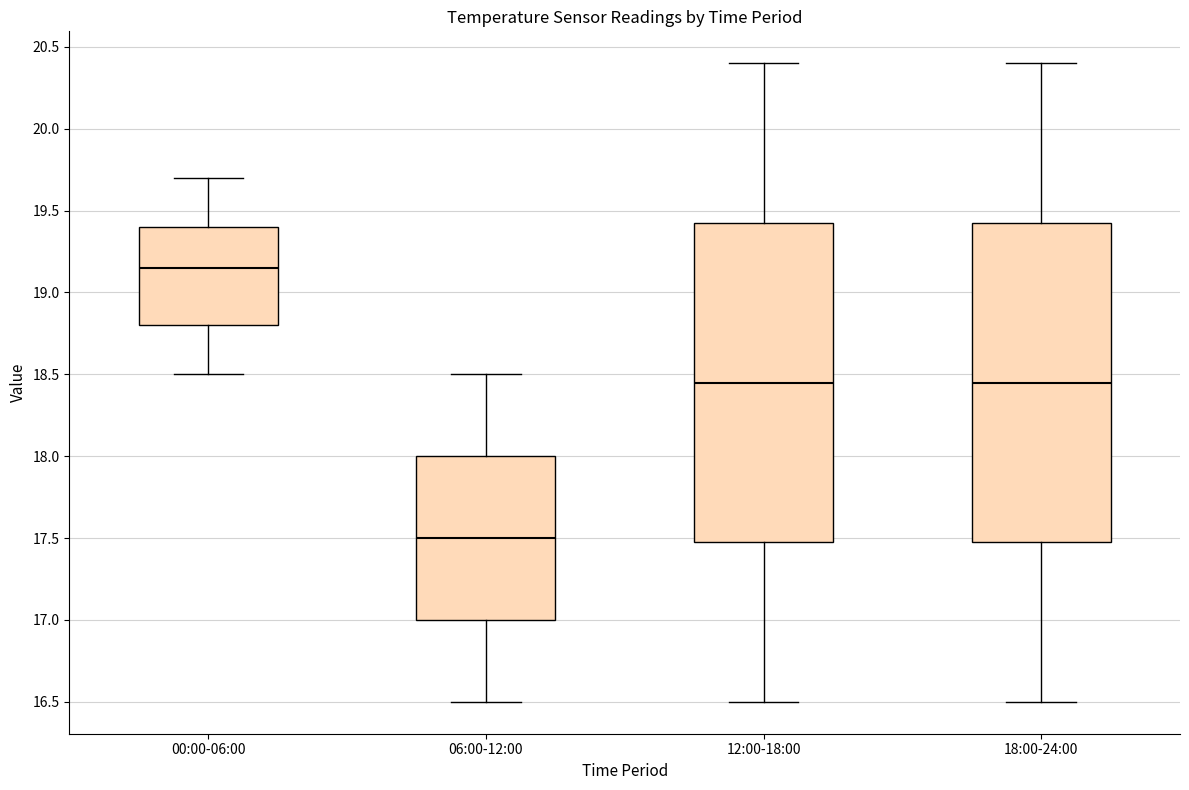

Reading left to right, read every box against the y-axis: the position of its median line, the range the box covers, and the ends of its whiskers. The values are not printed on the chart, so give them approximately, as read against the axis.

00:00-06:00: median 19.15, box 18.80 to 19.40, whiskers 18.50 to 19.70
06:00-12:00: median 17.50, box 17.00 to 18.00, whiskers 16.50 to 18.50
12:00-18:00: median 18.45, box 17.50 to 19.45, whiskers 16.50 to 20.40
18:00-24:00: median 18.45, box 17.50 to 19.45, whiskers 16.50 to 20.40